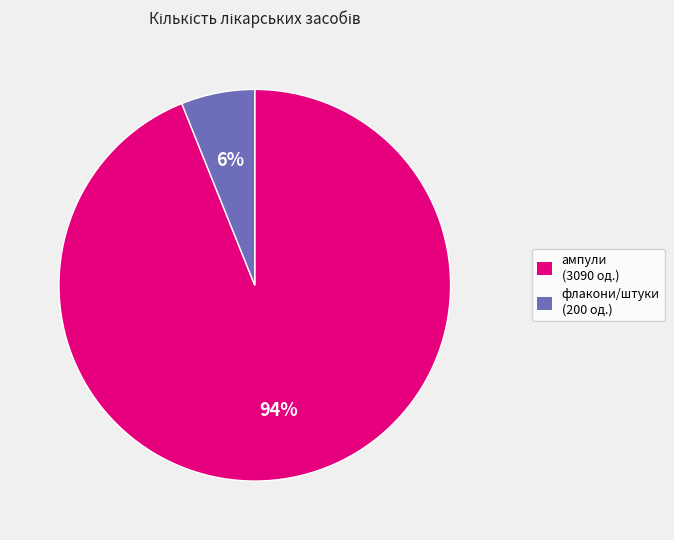

To the nearest percent, what percentage of the pie is ампули (3090 од.)?

94%